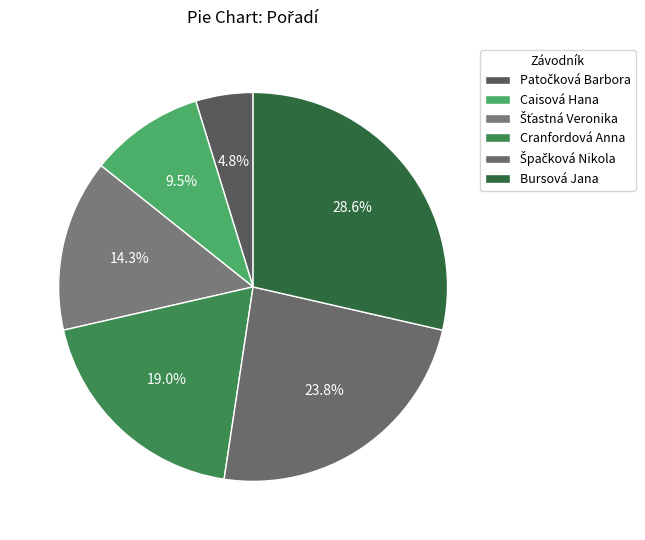

Which has a higher value, Patočková Barbora or Bursová Jana?

Bursová Jana